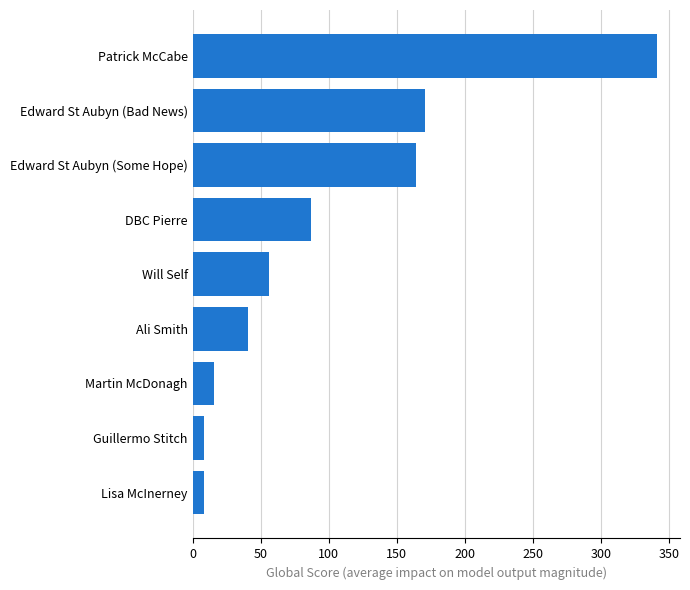

What is the sum of all values?

892